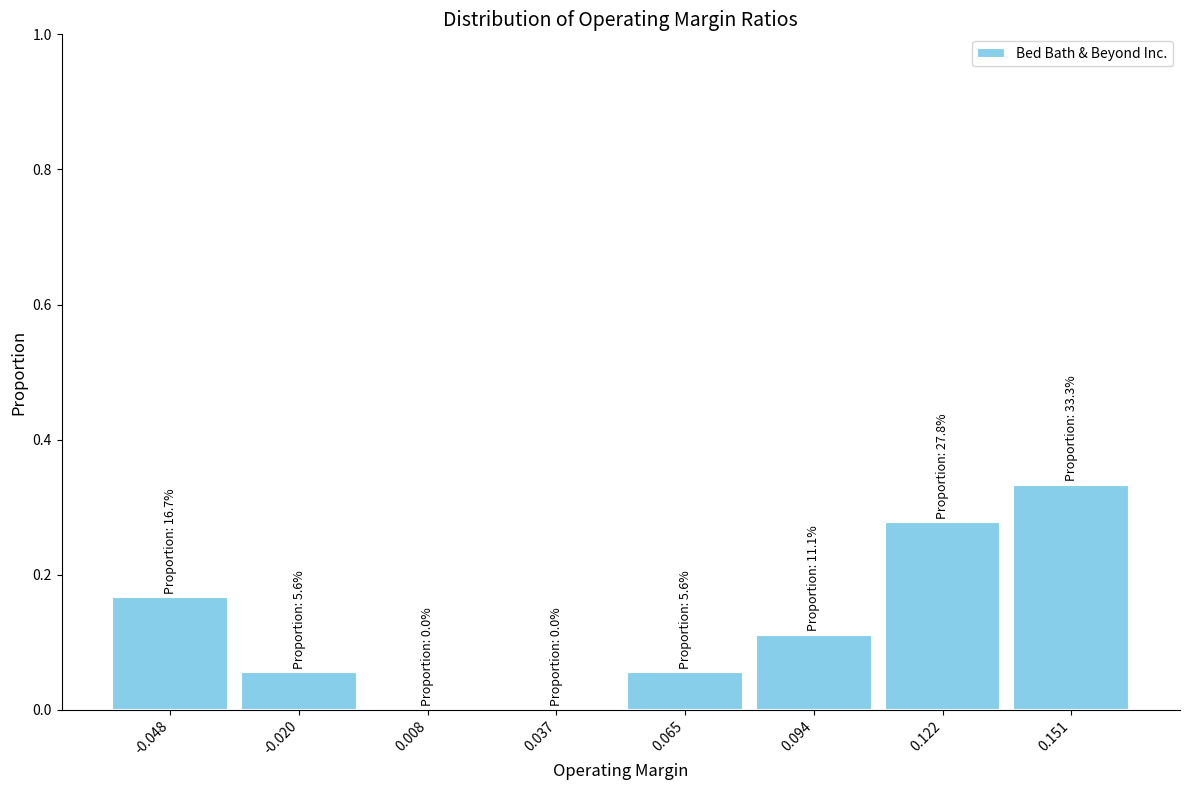

Which range on the x-axis has the tallest bar?

0.135 to 0.165